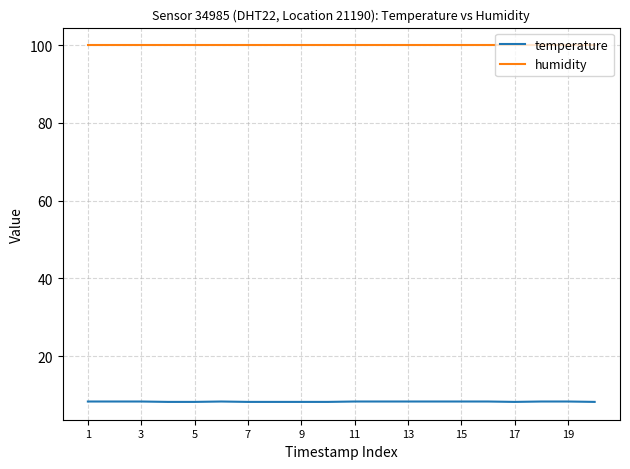

What are all the series names shown in the legend?

temperature, humidity